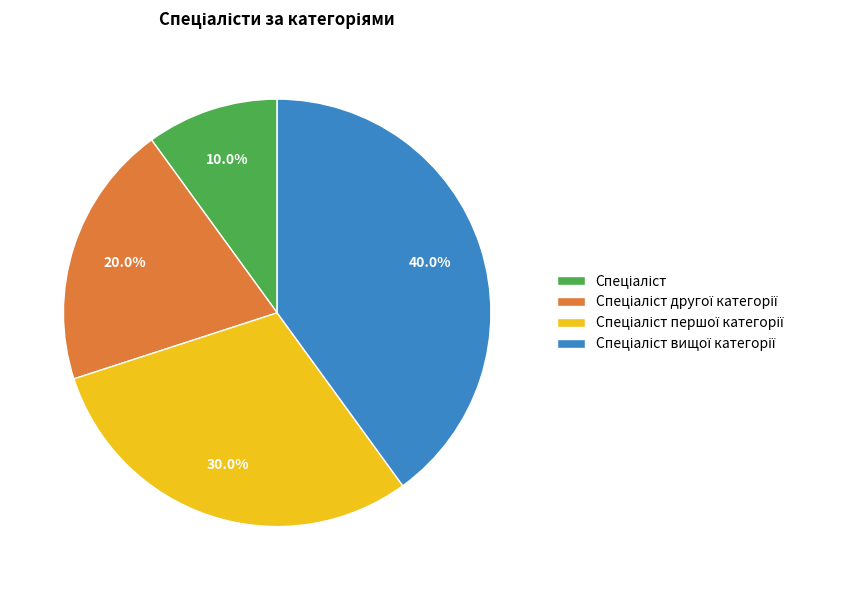

Does any single category account for the majority?

No